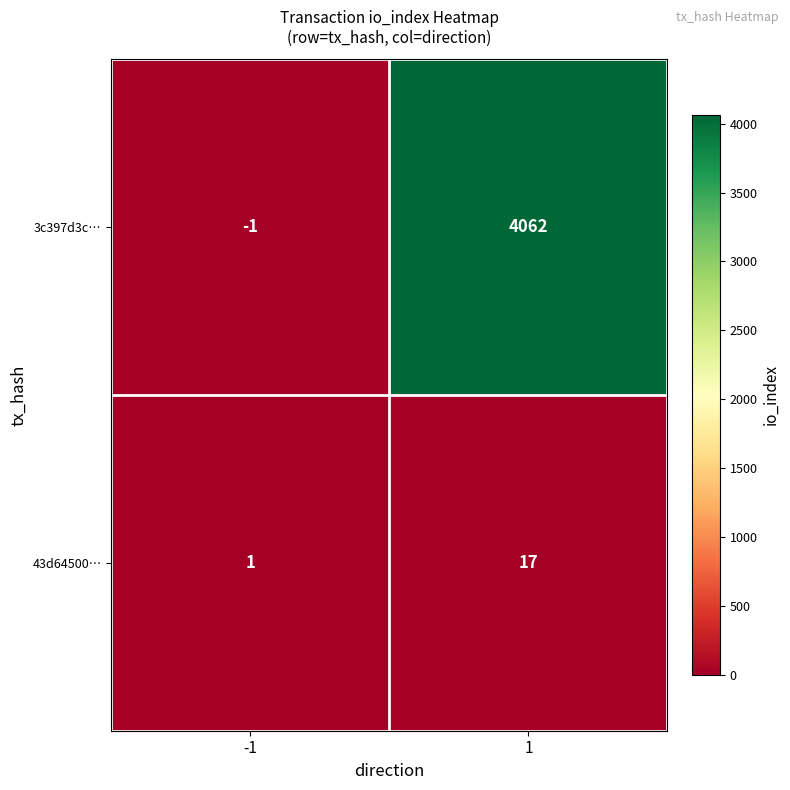

What is the maximum value for 43d64500…?

17